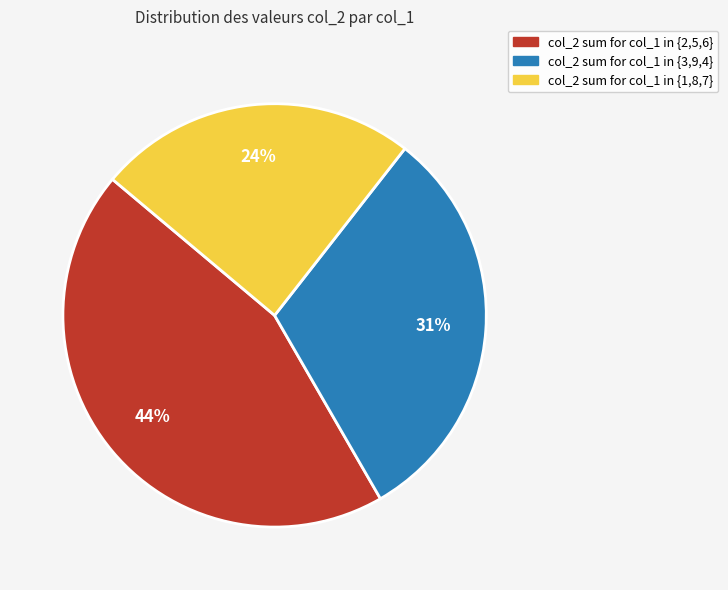

Between col_2 sum for col_1 in {3,9,4} and col_2 sum for col_1 in {1,8,7}, which is larger?

col_2 sum for col_1 in {3,9,4}